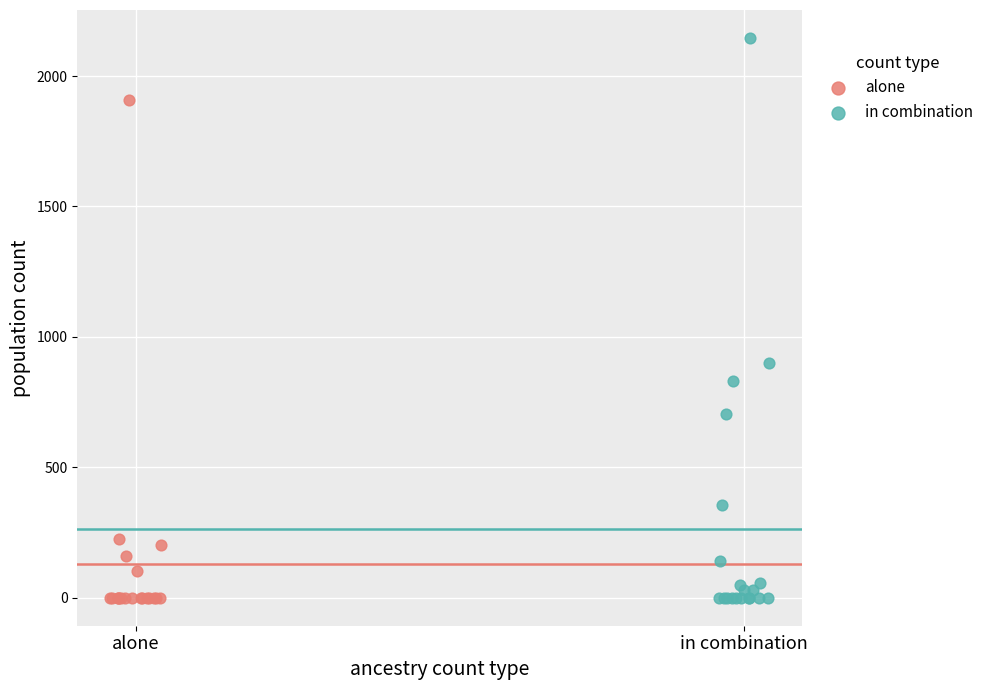

Which series contains the highest Y value?

in combination